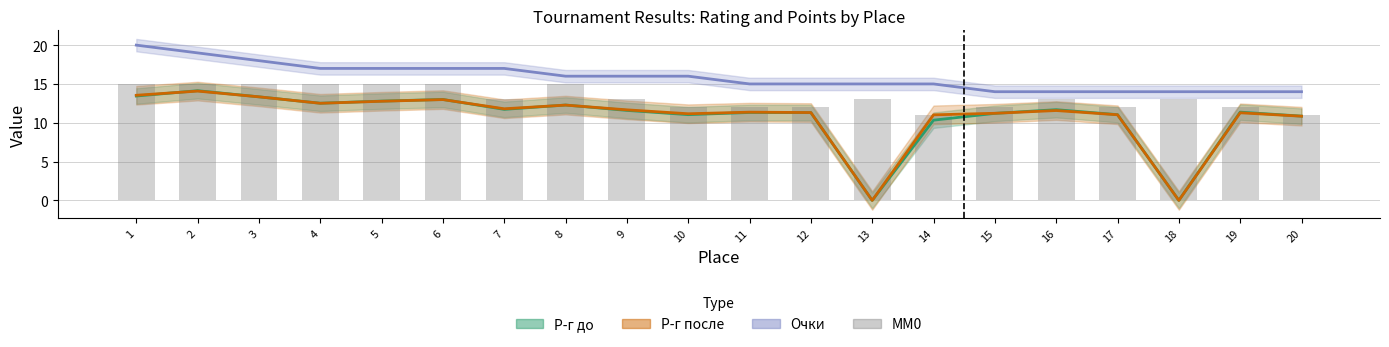

Reading left to right, list all the values displayed in this chart.

15	15	15	15	15	15	13	15	13	12	12	12	13	11	12	13	12	13	12	11